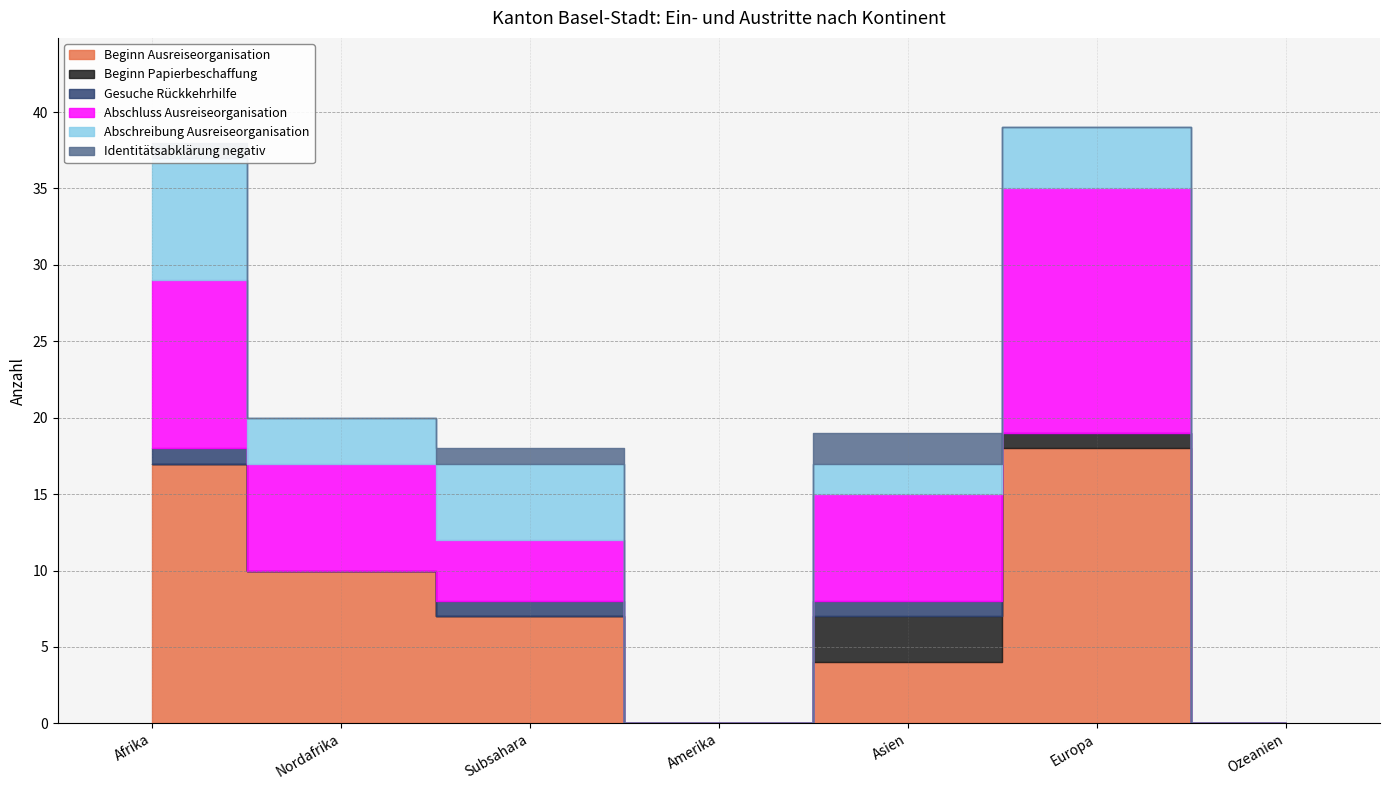

At which label does Beginn Ausreiseorganisation first exceed 7?

Afrika